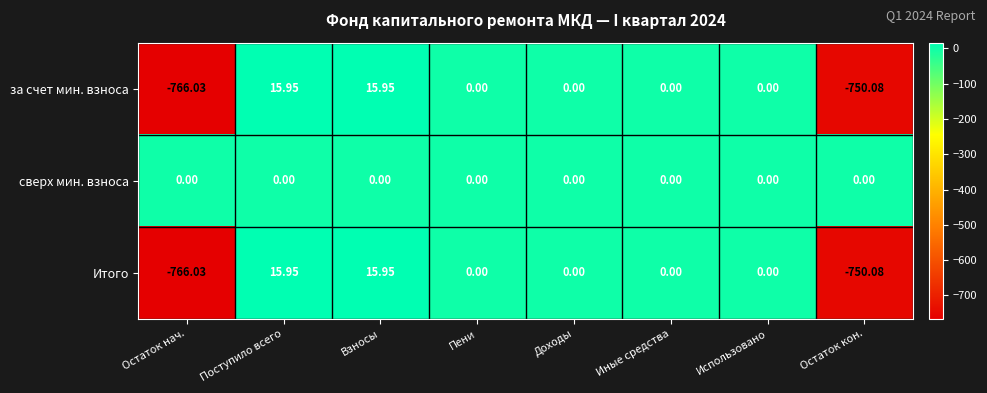

At which label does Итого first exceed 0?

Поступило всего